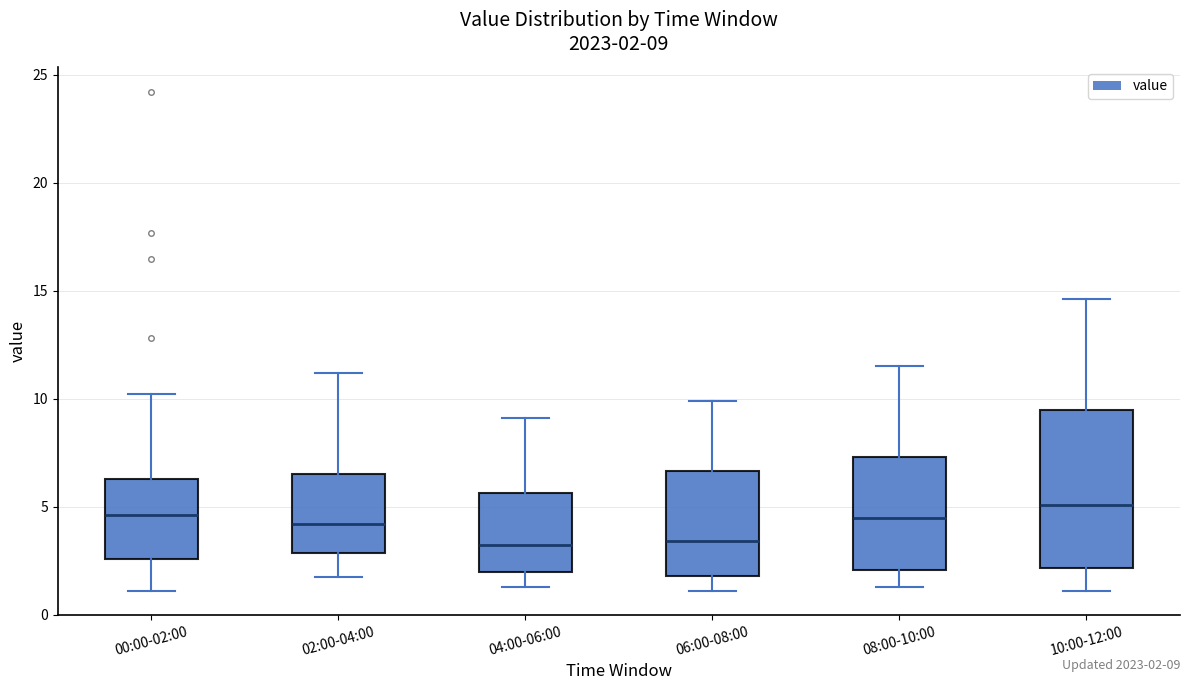

Which box is the tallest, from its lower edge to its upper edge?

10:00-12:00